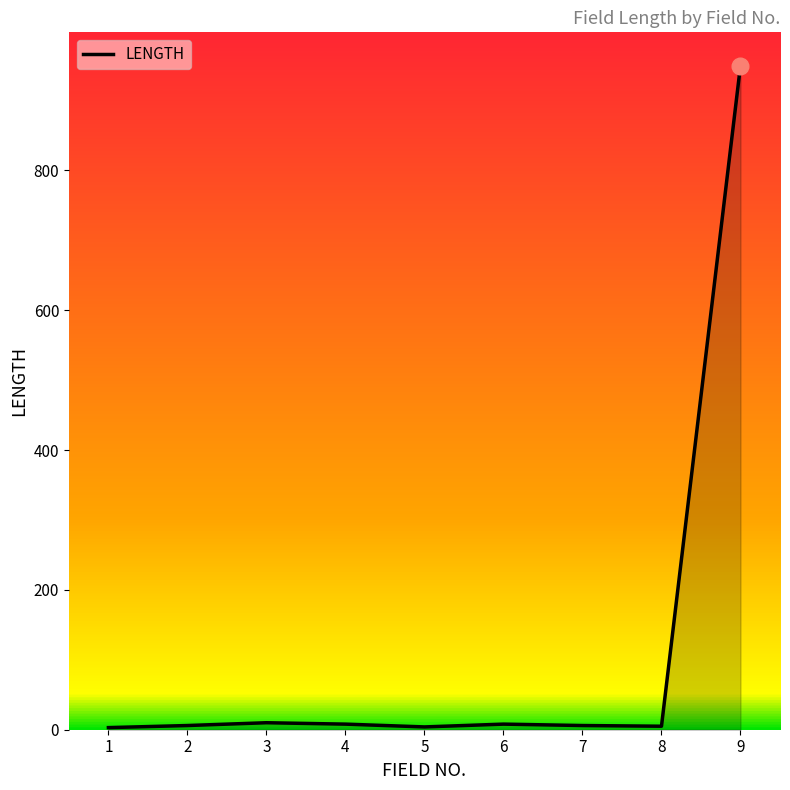

Is it true that the value at 6 is 8?

True